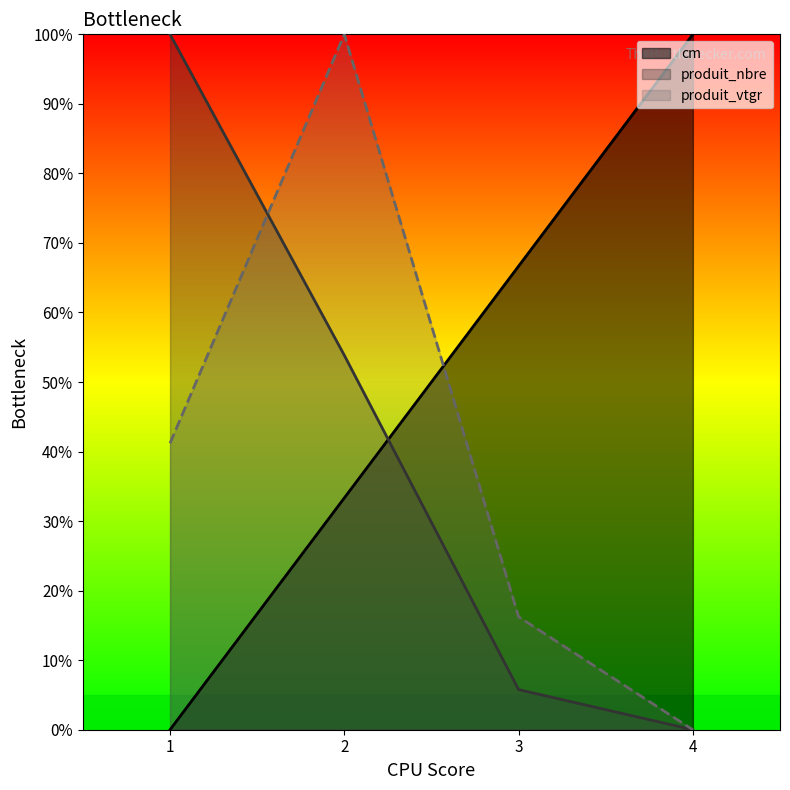

How many lines are shown in the chart?

3